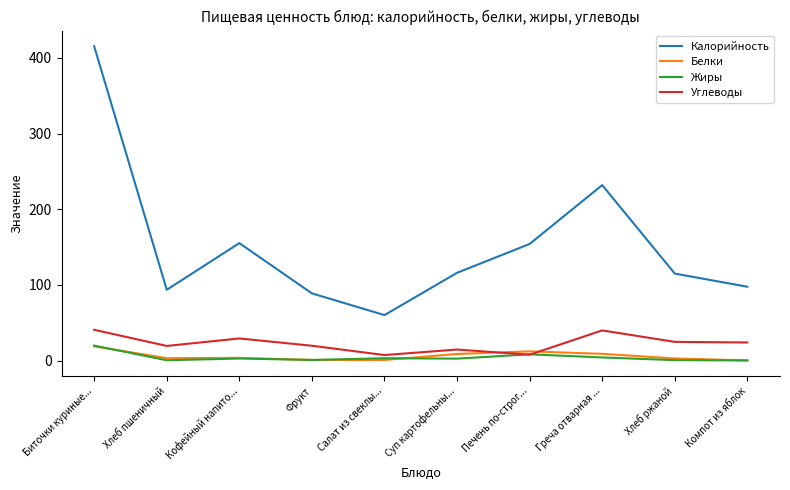

Is the value of Углеводы at Биточки куриные... greater than the value of Калорийность at Суп картофельны...?

No